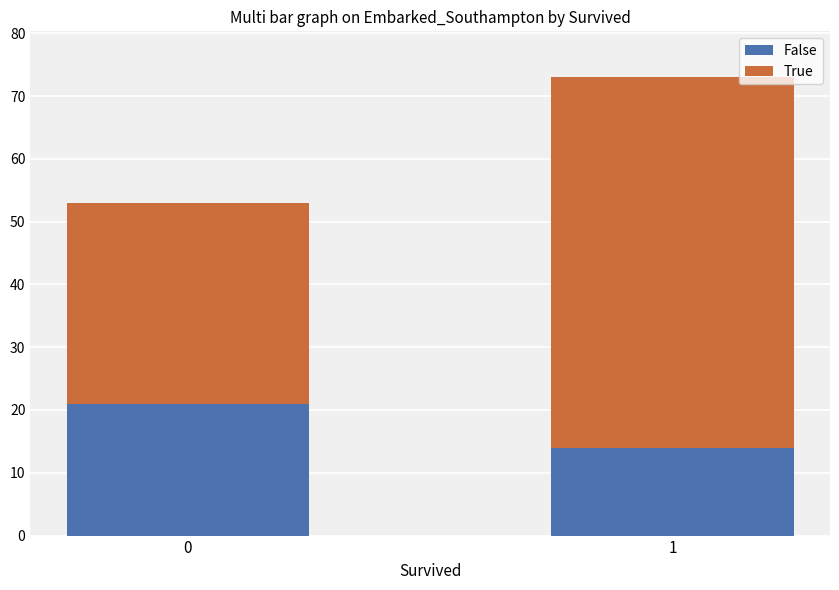

What is the total value across all series at 0?

53